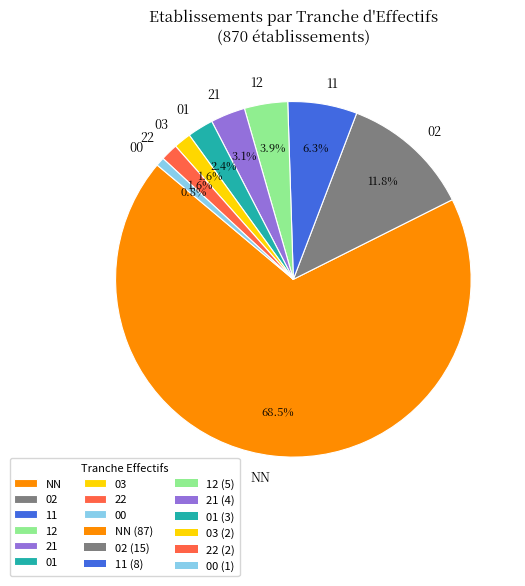

To the nearest percent, what percentage of the pie is 00?

1%